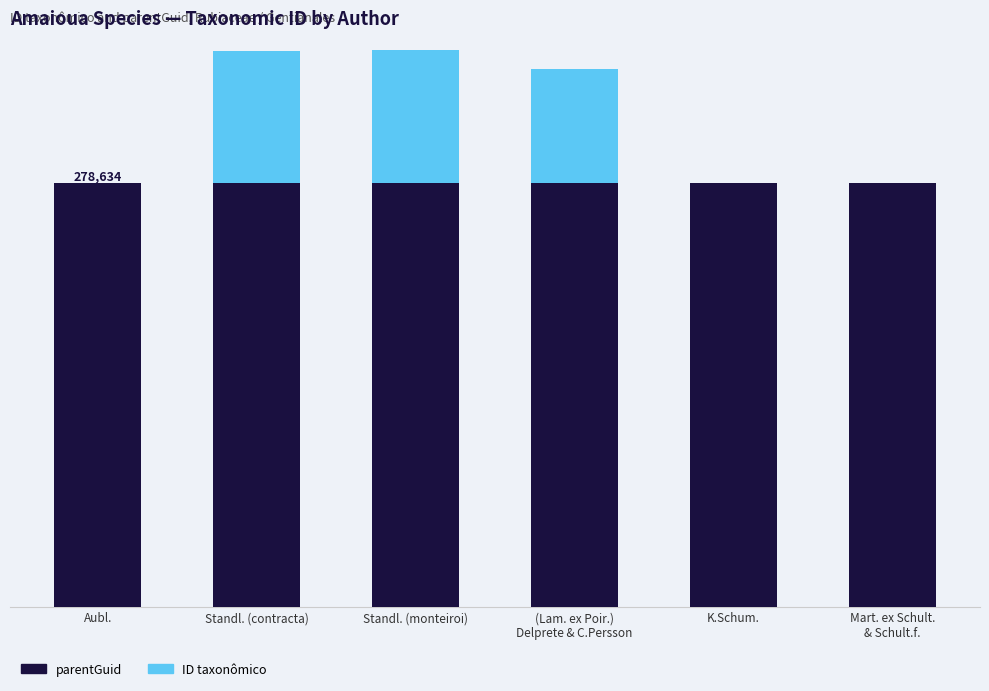

What are all the series names shown in the legend?

parentGuid, ID taxonômico